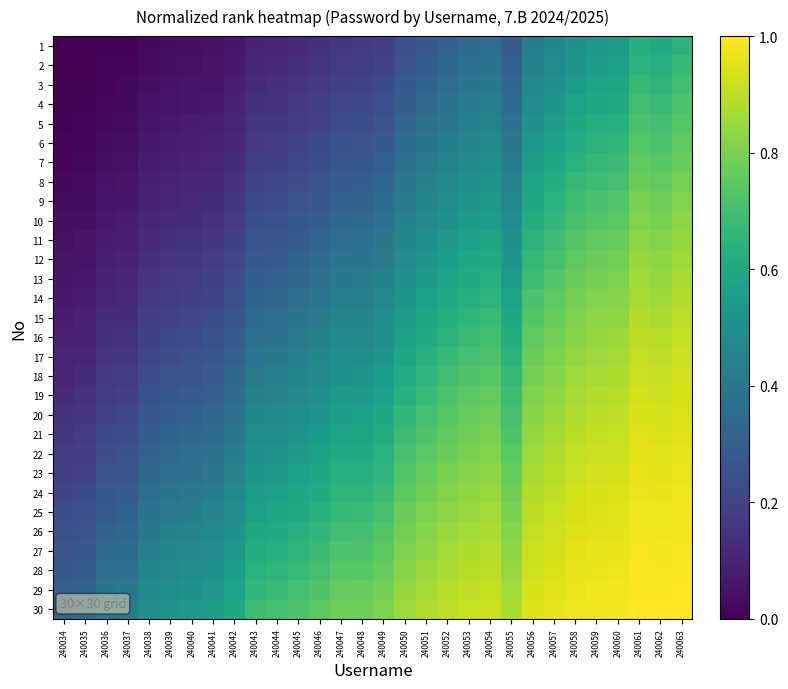

What is the greatest value displayed?

1.0